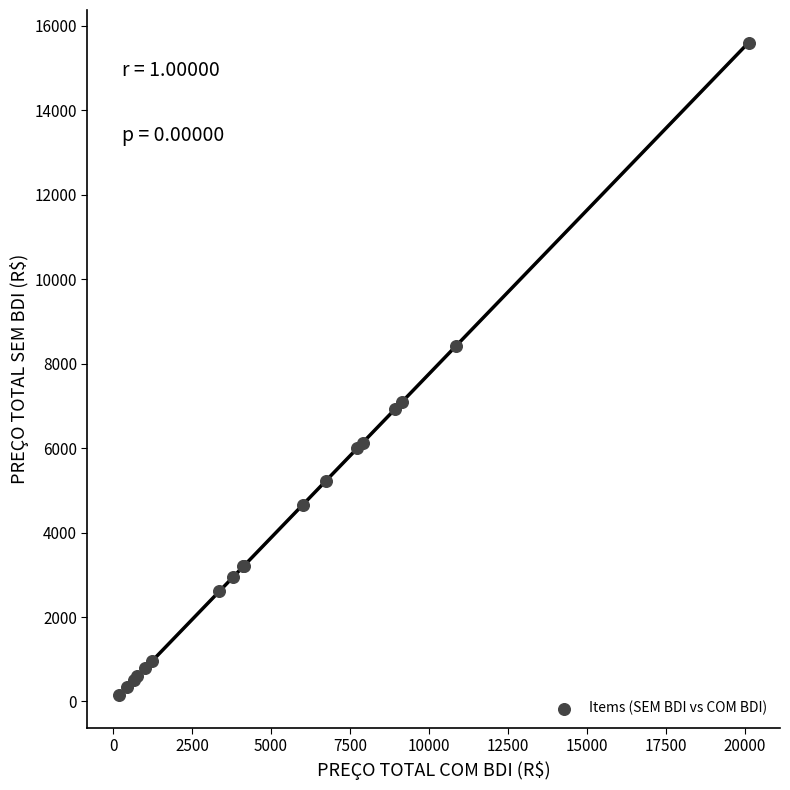

What Y value in the scatter plot is closest to 7872?

8412.7